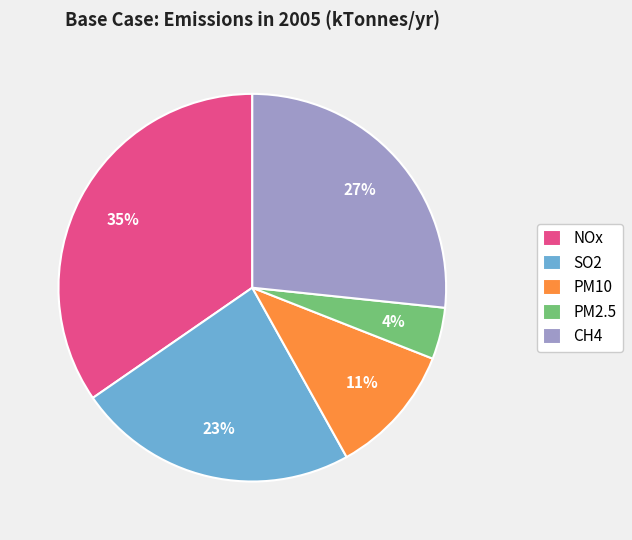

To the nearest percent, what portion does NOx represent?

35%